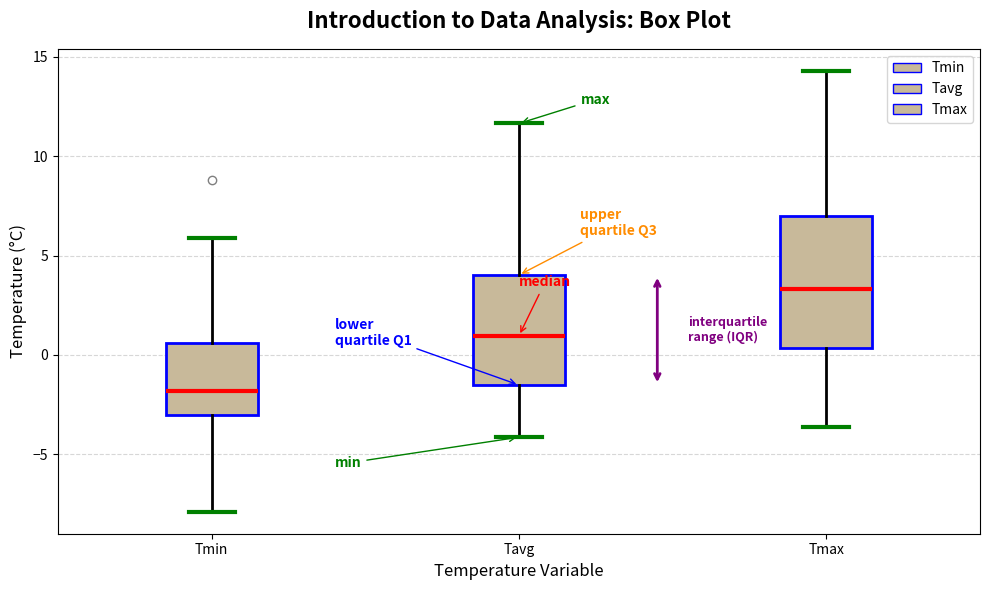

Reading left to right, transcribe this box plot: for each box, give where its median line is, the range the box spans, and where its two whiskers end, as read against the y-axis. The values are not printed on the chart, so give them approximately, as read against the axis.

Tmin: median -2.0, box -3.0 to 0.5, whiskers -8.0 to 6.0
Tavg: median 1.0, box -1.5 to 4.0, whiskers -4.0 to 11.5
Tmax: median 3.5, box 0.5 to 7.0, whiskers -3.5 to 14.5